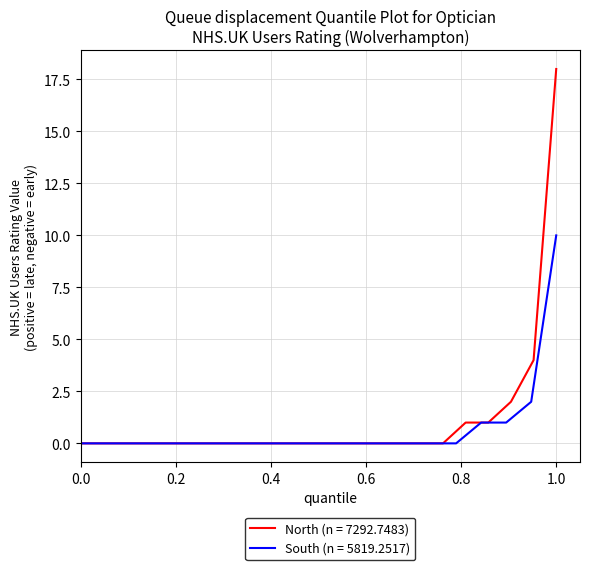

True or false: South (n = 5819.2517) and North (n = 7292.7483) cross at least once.

False